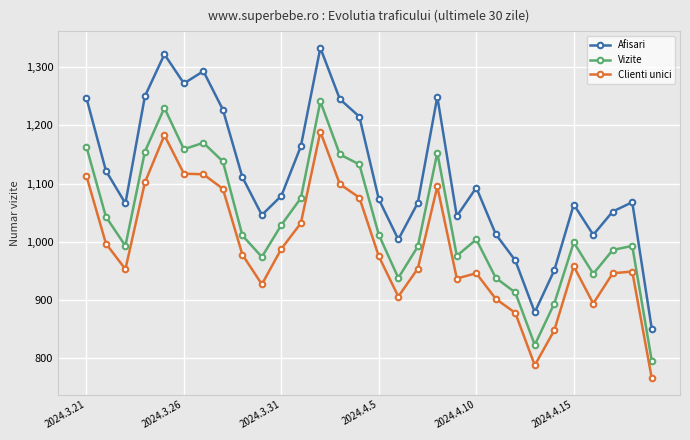

What is the greatest value displayed?

1333